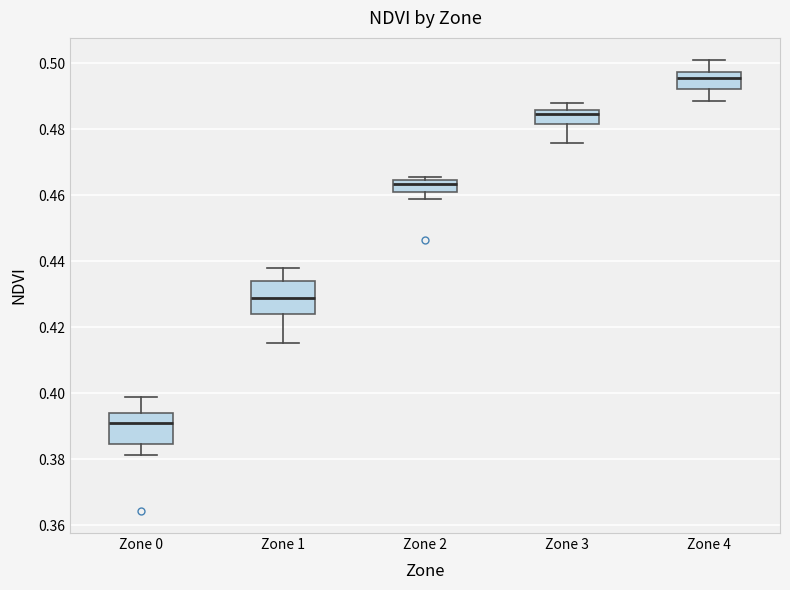

Reading left to right, read every box against the y-axis: the position of its median line, the range the box covers, and the ends of its whiskers. The values are not printed on the chart, so give them approximately, as read against the axis.

Zone 0: median 0.390, box 0.384 to 0.394, whiskers 0.382 to 0.398
Zone 1: median 0.428, box 0.424 to 0.434, whiskers 0.416 to 0.438
Zone 2: median 0.464 (just below the box's upper edge), box 0.462 to 0.464, whiskers 0.458 to 0.466
Zone 3: median 0.484, box 0.482 to 0.486, whiskers 0.476 to 0.488
Zone 4: median 0.496, box 0.492 to 0.498, whiskers 0.488 to 0.500